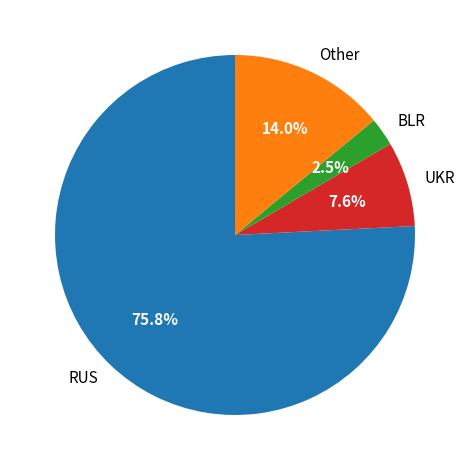

Which category accounts for the majority?

RUS